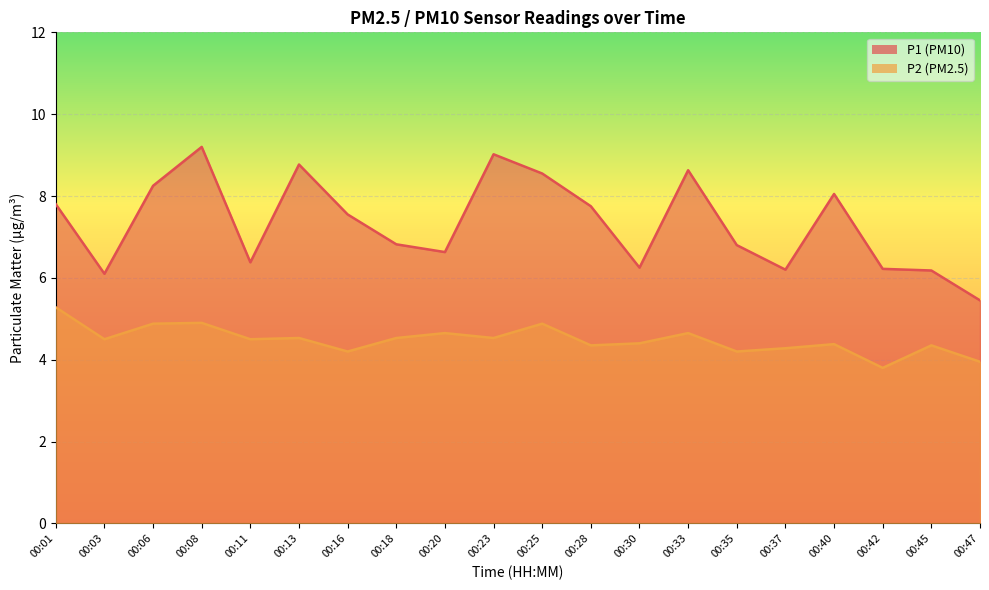

What are all the series names shown in the legend?

P1, P2